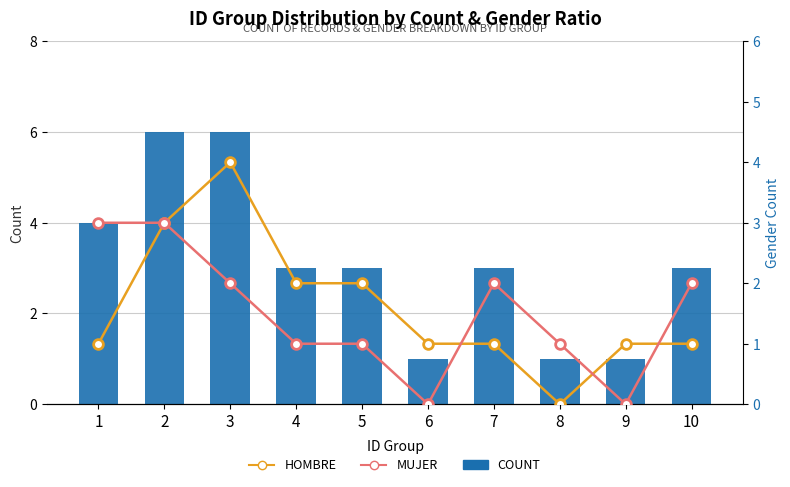

Reading left to right, what are all the values shown in this chart?

COUNT: 1=4	2=6	3=6	4=3	5=3	6=1	7=3	8=1	9=1	10=3
HOMBRE: 1=1	2=3	3=4	4=2	5=2	6=1	7=1	8=0	9=1	10=1
MUJER: 1=3	2=3	3=2	4=1	5=1	6=0	7=2	8=1	9=0	10=2